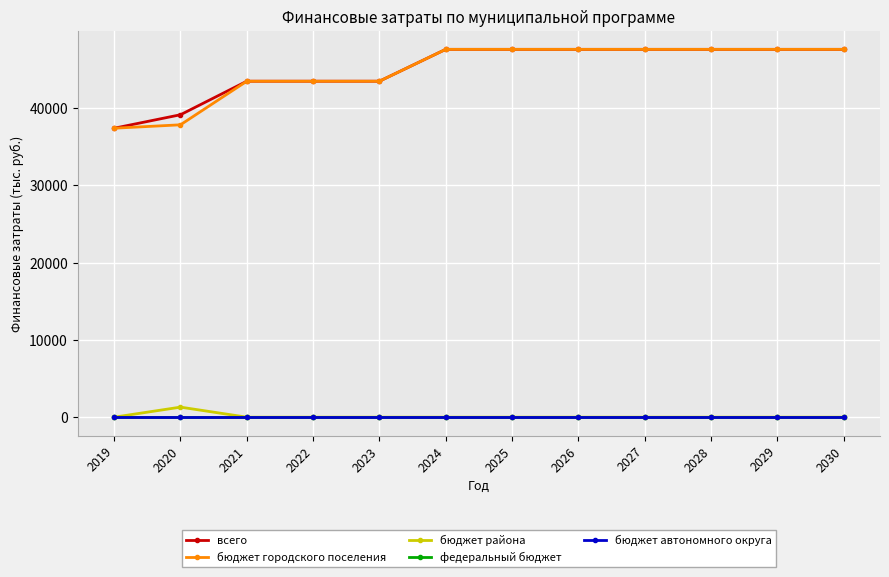

What is the total value across all series at 2029?

95230.0